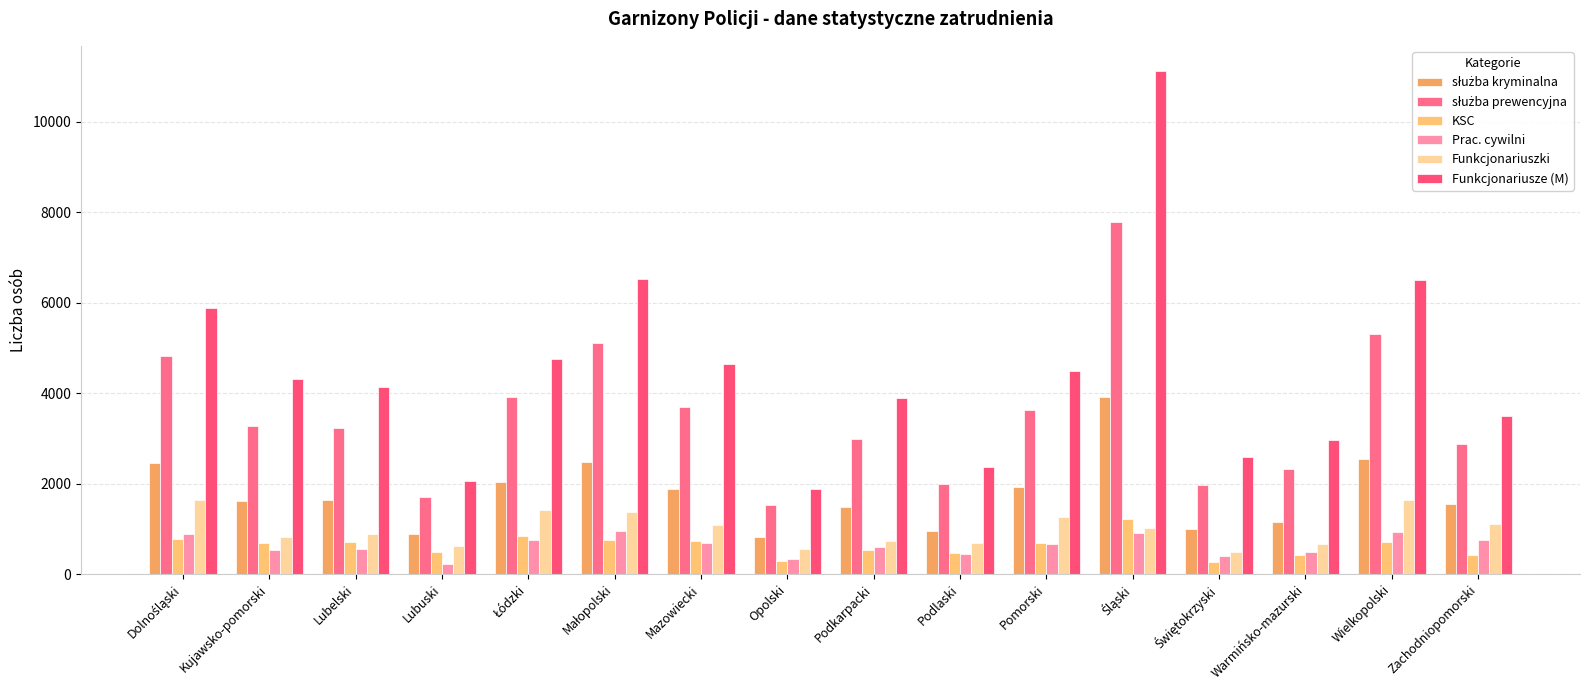

The służba kryminalna series shows 499 at Pomorski. True or false?

False